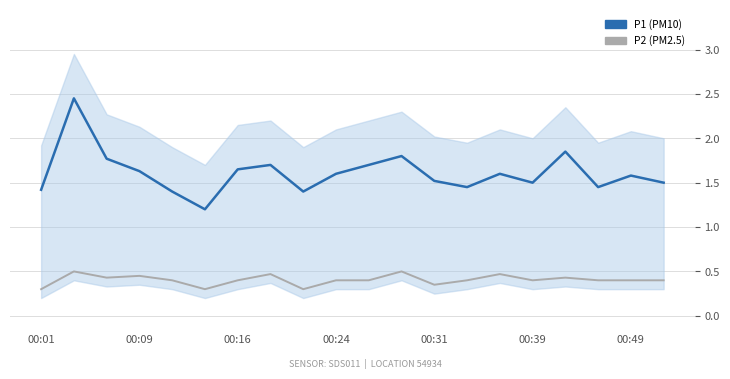

Which series has the widest spread of values?

P1